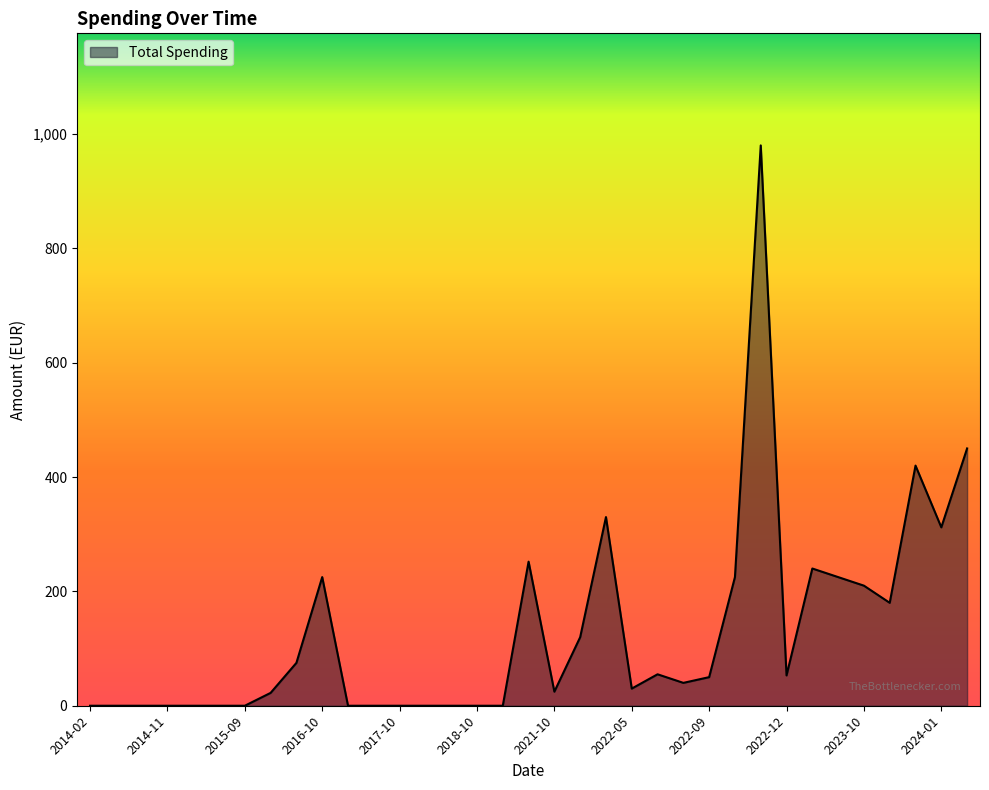

What is the difference between the maximum and minimum values?

980.0